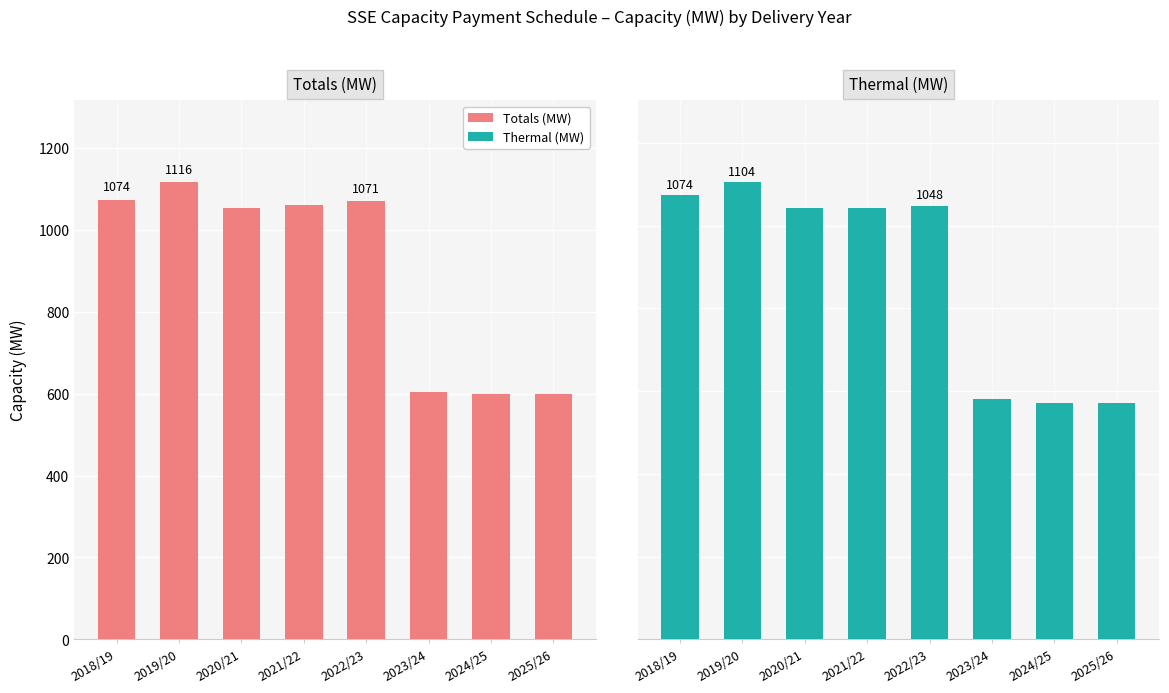

List the labels in order of Totals (MW) value, largest first.

2019/20, 2018/19, 2022/23, 2021/22, 2020/21, 2023/24, 2025/26, 2024/25